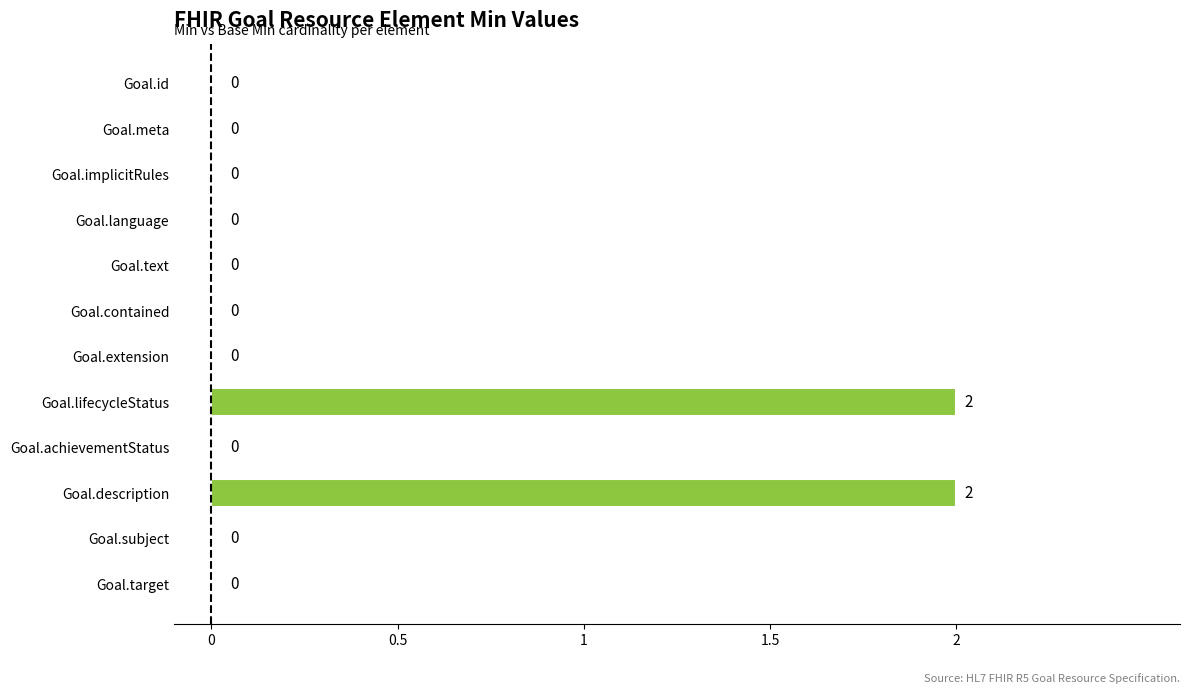

What is the change in value from Goal.extension to Goal.description?

+2